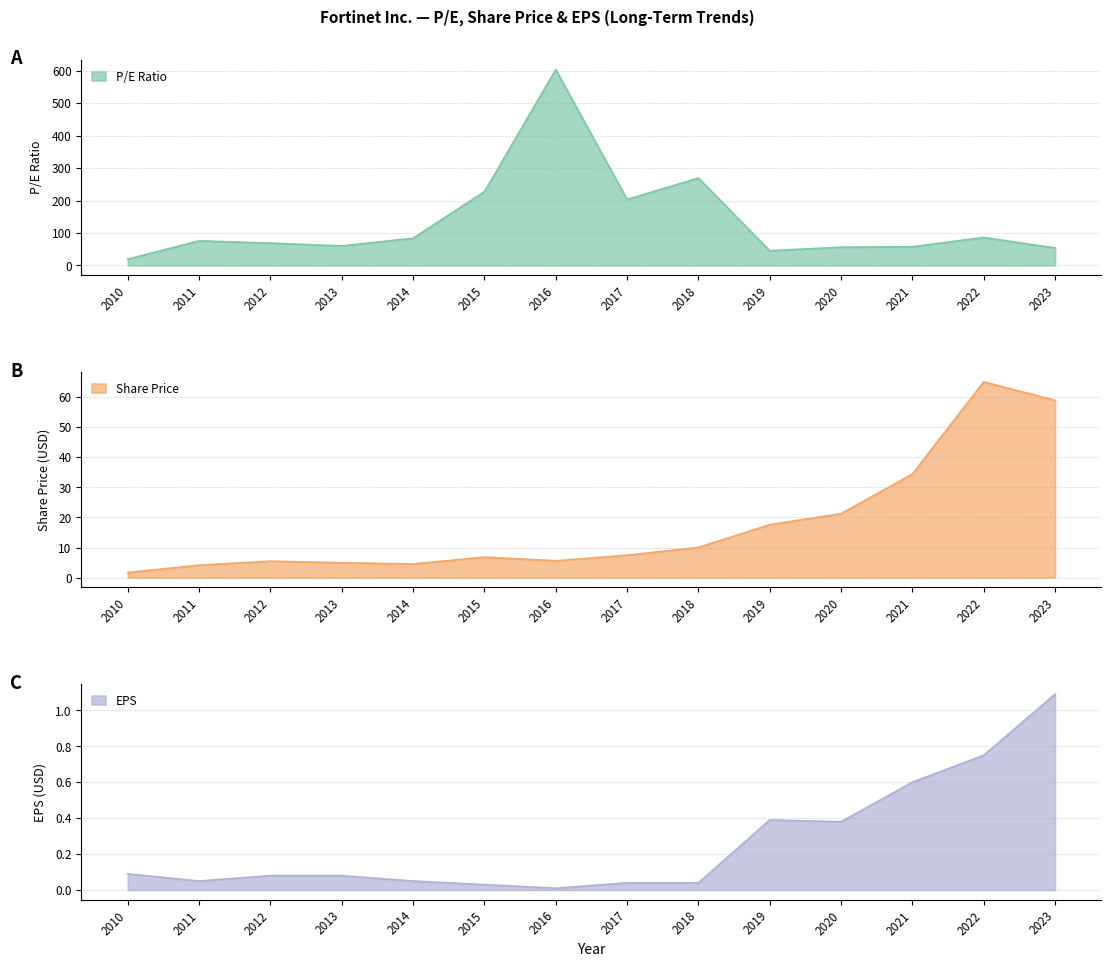

The value of EPS at 2013 is 0.1. True or false?

True